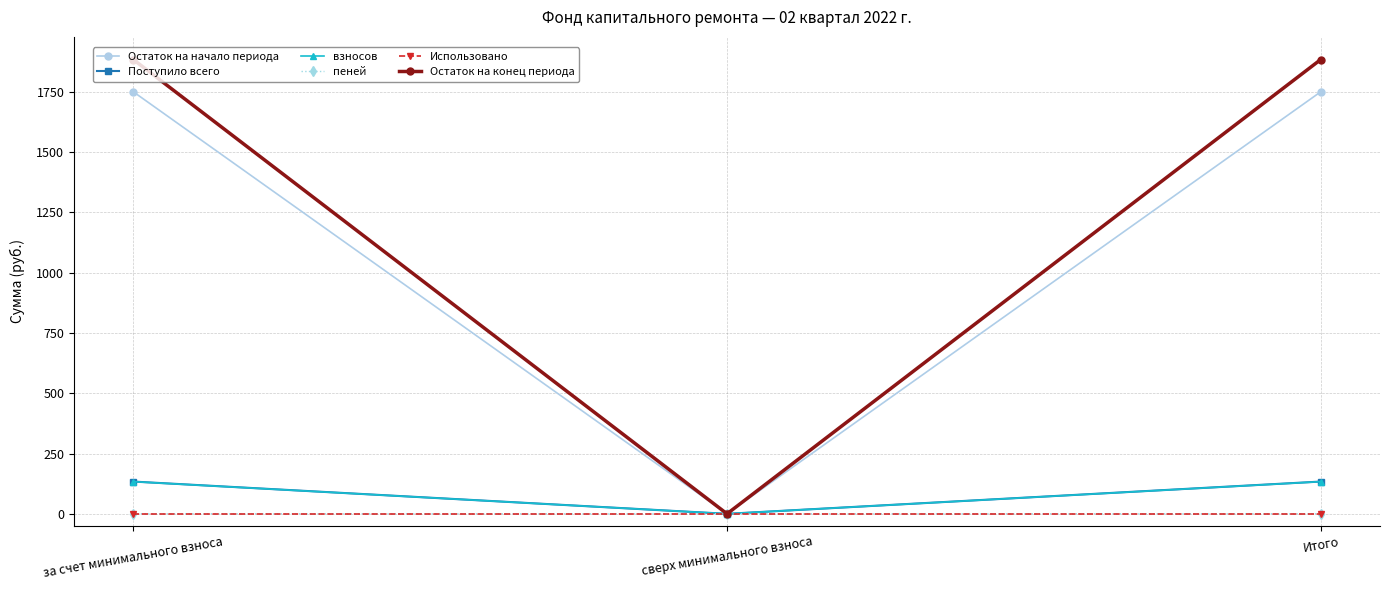

True or false: Остаток на конец периода has a value of 2479.4 at за счет минимального взноса.

False